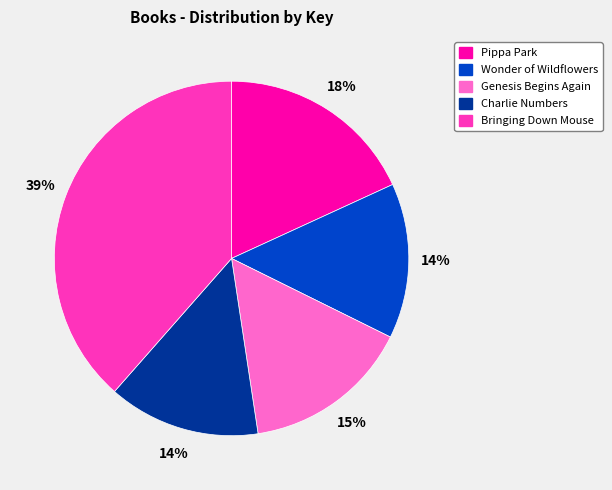

Is there any slice that represents more than half of the pie?

No